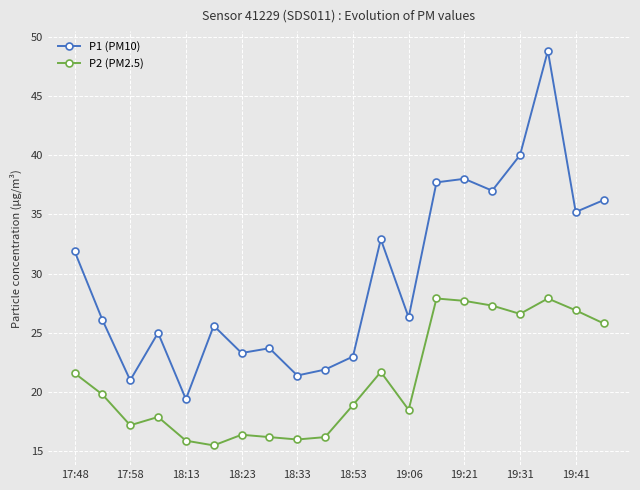

Rank the series by their maximum value, from lowest to highest.

P2 (PM2.5), P1 (PM10)